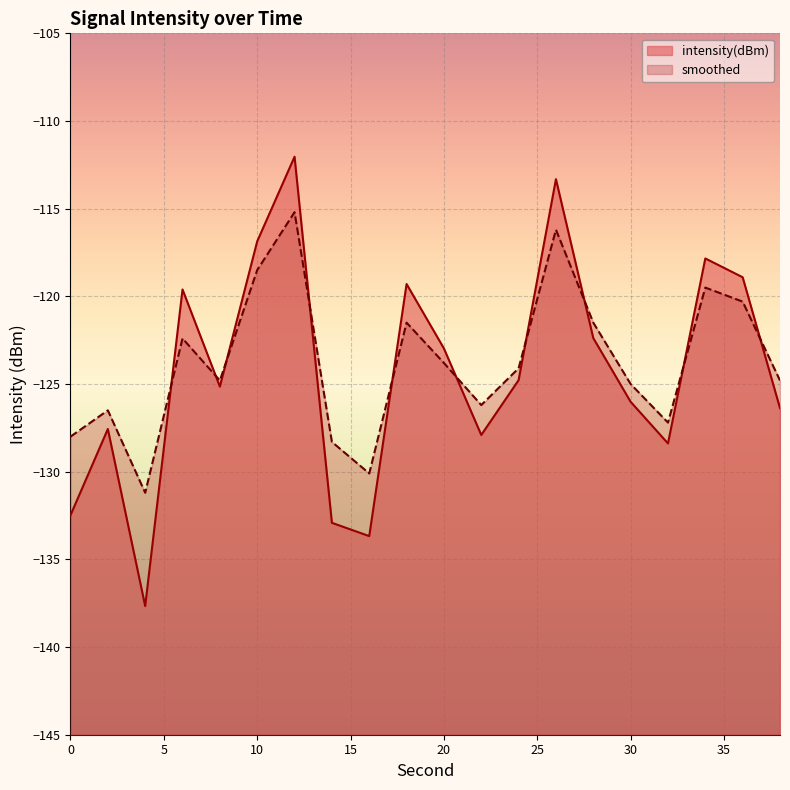

How many distinct data groups are displayed?

2